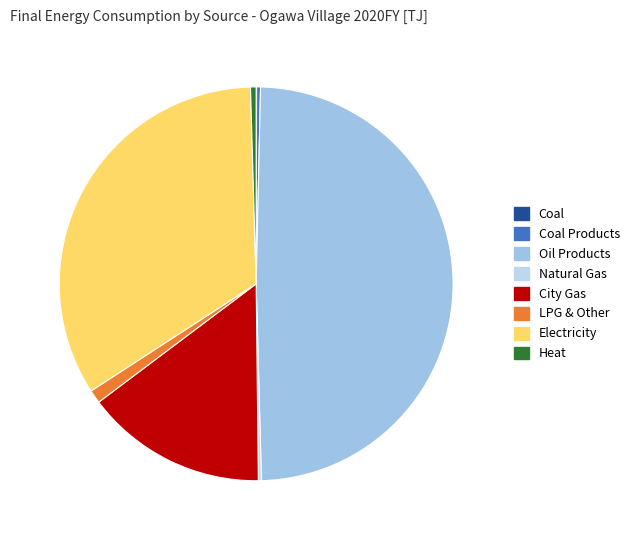

To the nearest percent, what is the difference between the largest and smallest slice percentages?

49%